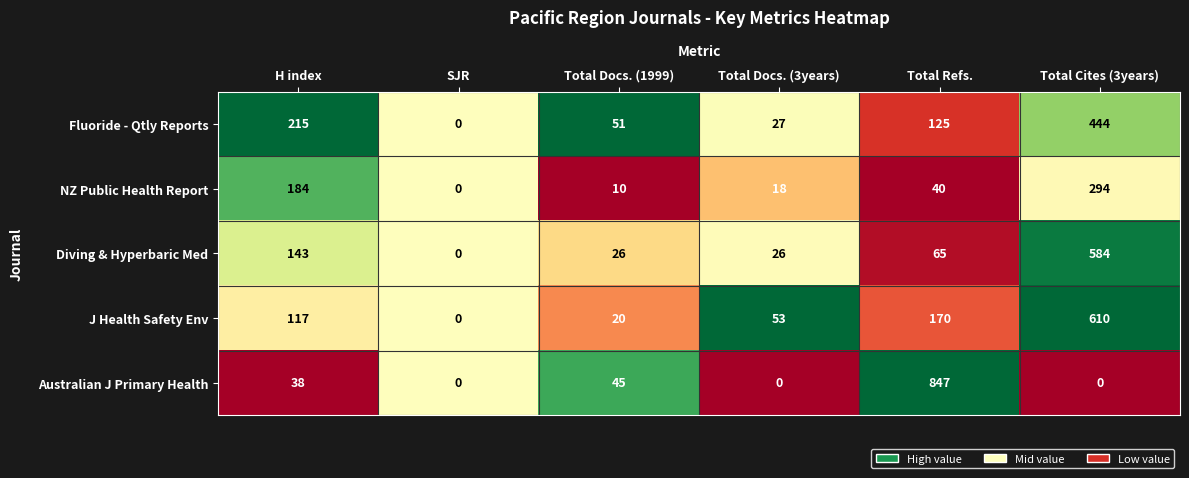

What is the sum of the Australian J Primary Health values at Total Refs. and Total Docs. (3years)?

847